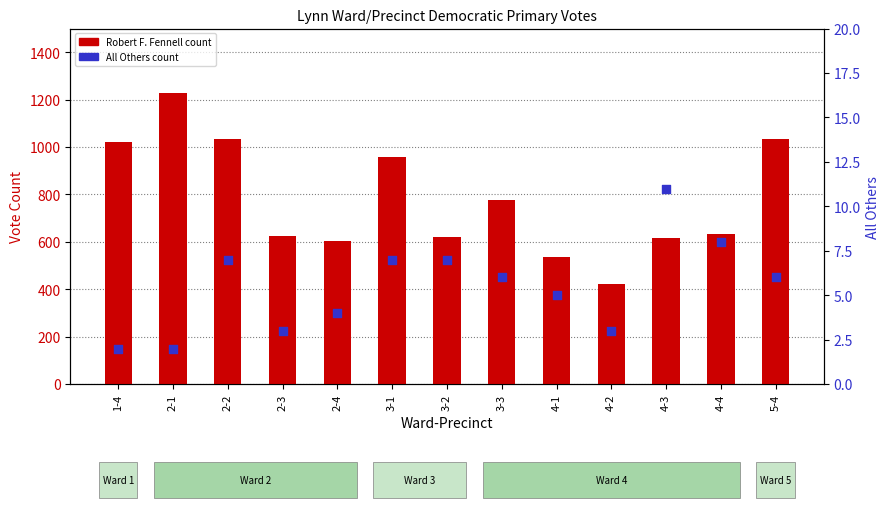

Which series has the largest total across all categories?

Robert F. Fennell (count)